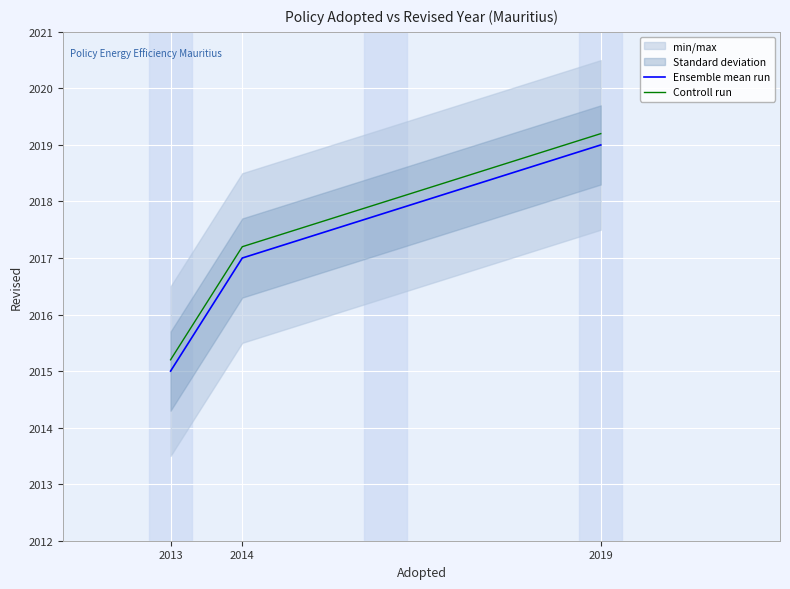

Reading right to left, extract all data points from this chart.

Ensemble mean run: 2019=2019.0	2014=2017.0	2013=2015.0
Controll run: 2019=2019.2	2014=2017.2	2013=2015.2